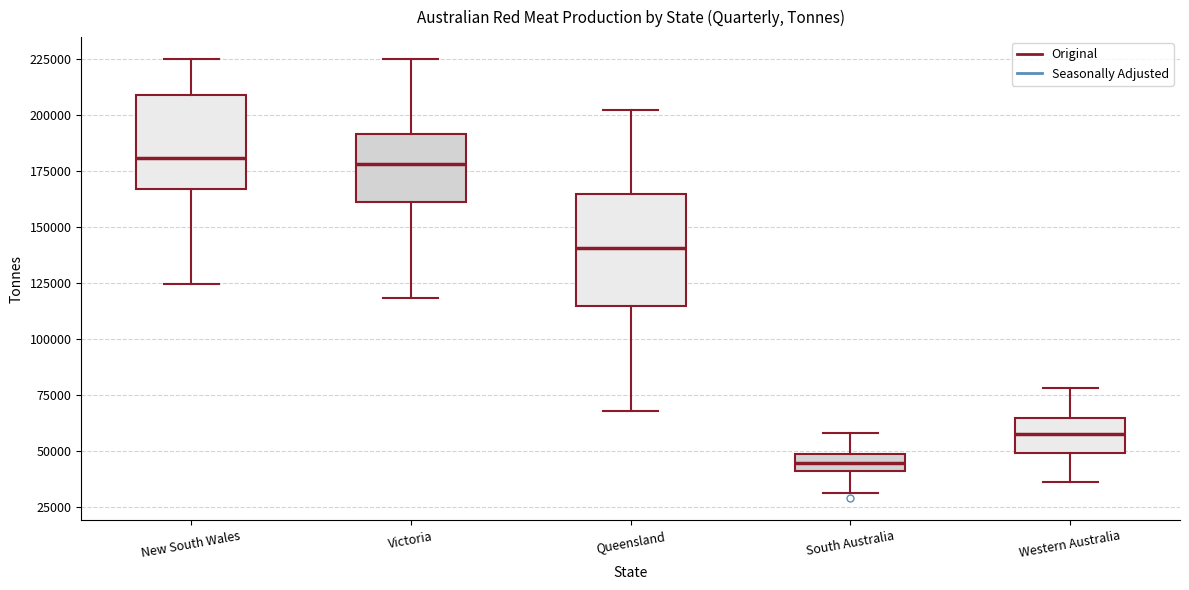

Reading left to right, transcribe this box plot: for each box, give where its median line is, the range the box spans, and where its two whiskers end, as read against the y-axis. The values are not printed on the chart, so give them approximately, as read against the axis.

New South Wales: median 180000, box 165000 to 210000, whiskers 125000 to 225000
Victoria: median 180000, box 160000 to 190000, whiskers 120000 to 225000
Queensland: median 140000, box 115000 to 165000, whiskers 70000 to 200000
South Australia: median 45000, box 40000 to 50000, whiskers 30000 to 60000
Western Australia: median 60000, box 50000 to 65000, whiskers 35000 to 80000